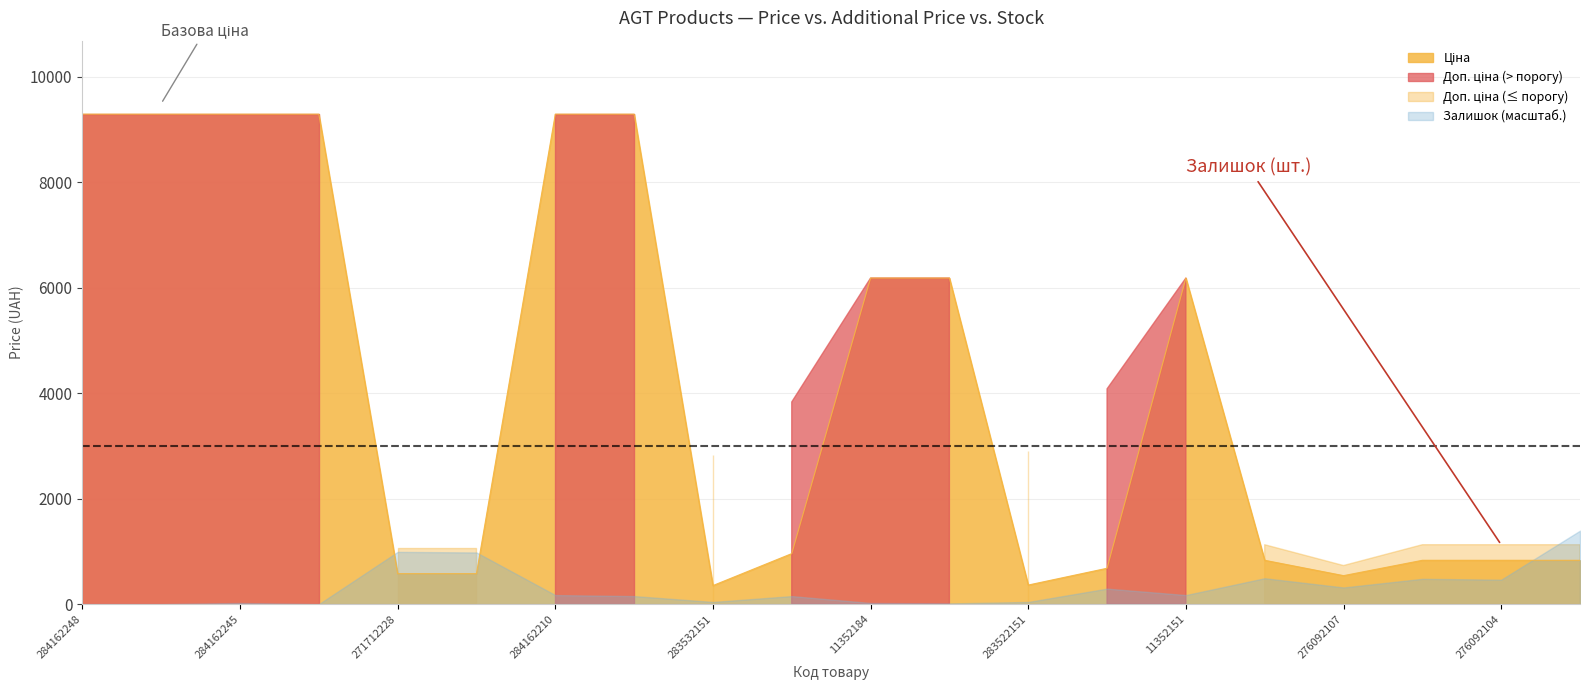

True or false: Доп. ціна and Ціна intersect in this chart.

False